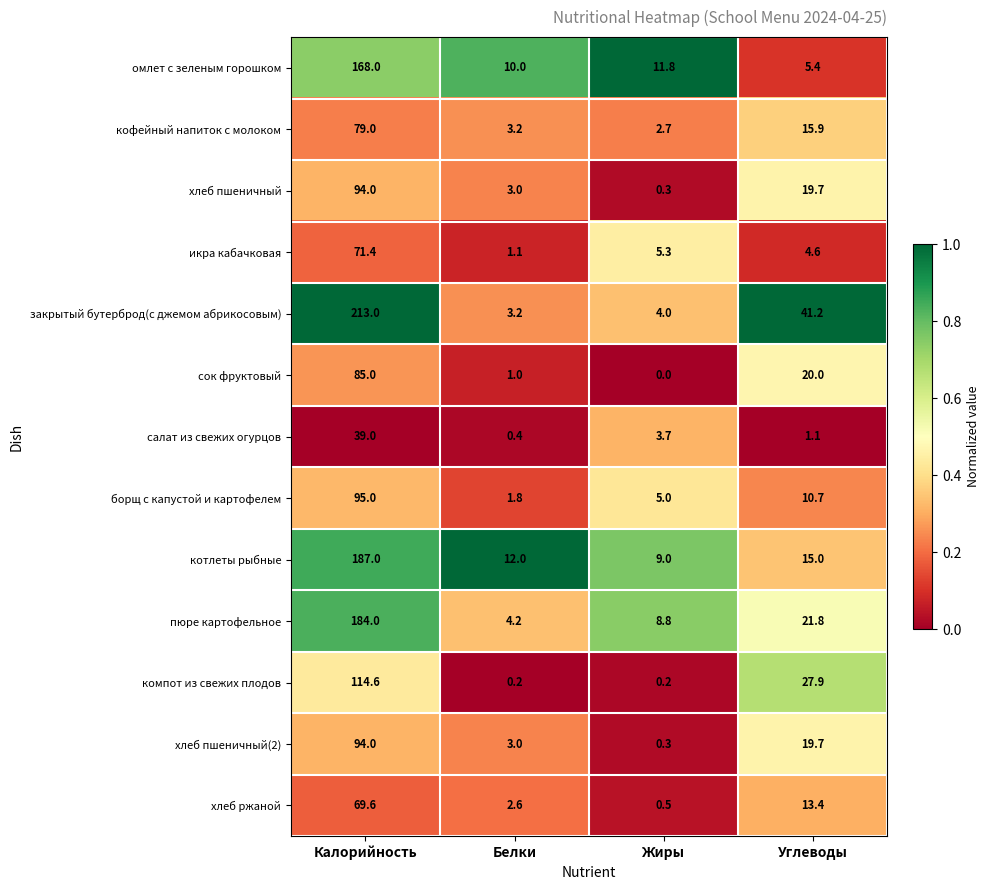

The омлет с зеленым горошком series shows 279.4 at Калорийность. True or false?

False